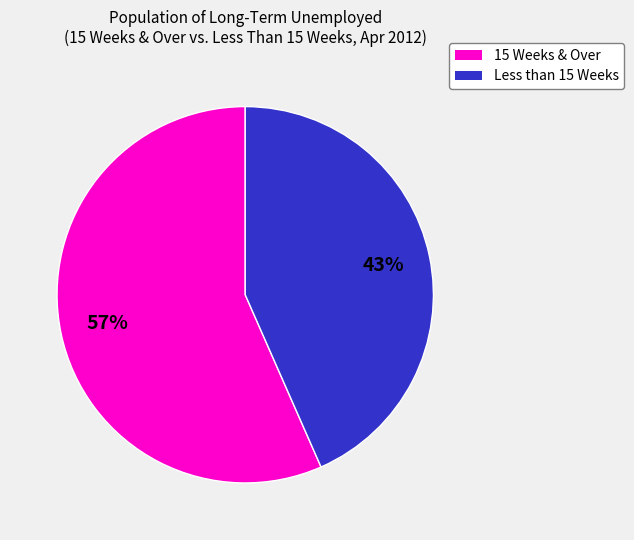

To the nearest percent, what portion does 15 Weeks & Over represent?

57%